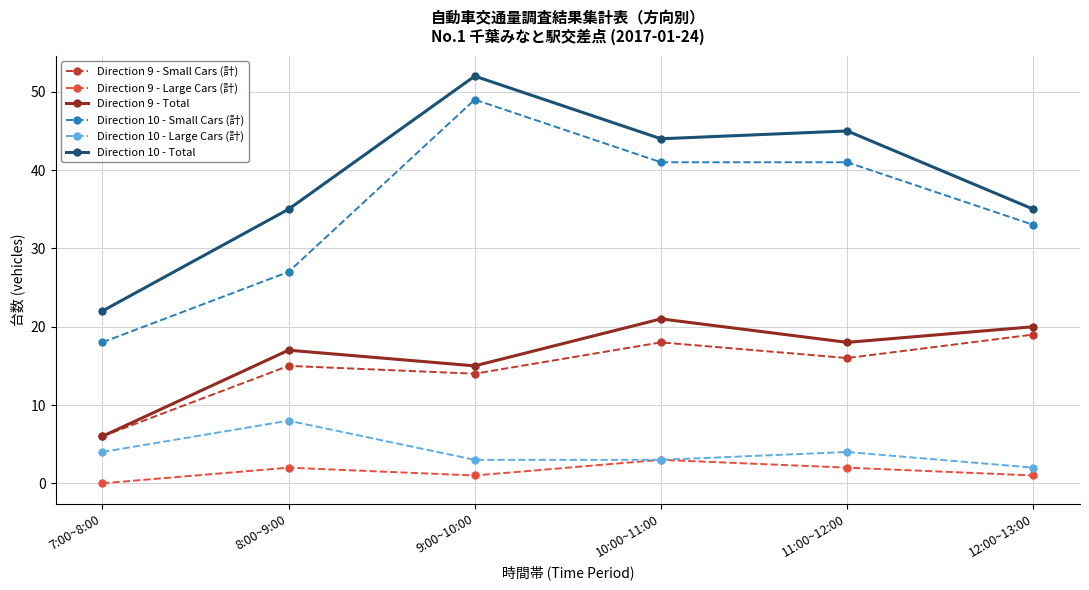

At which category is the sum across all series the highest?

9:00~10:00